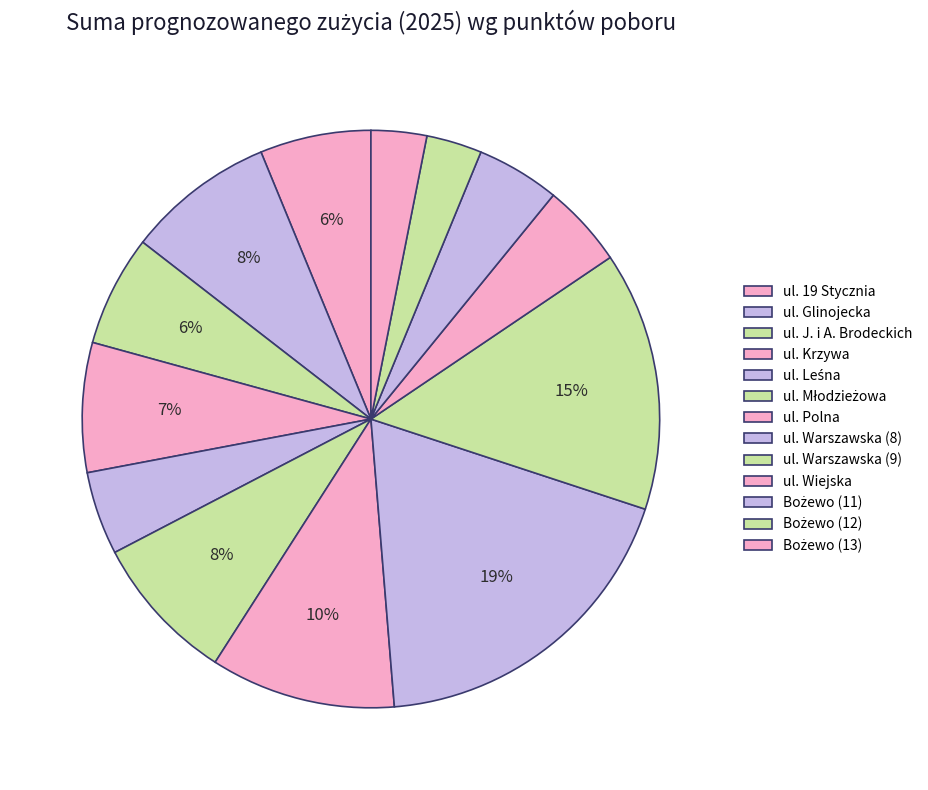

True or false: ul. Krzywa accounts for 7% of the total.

True